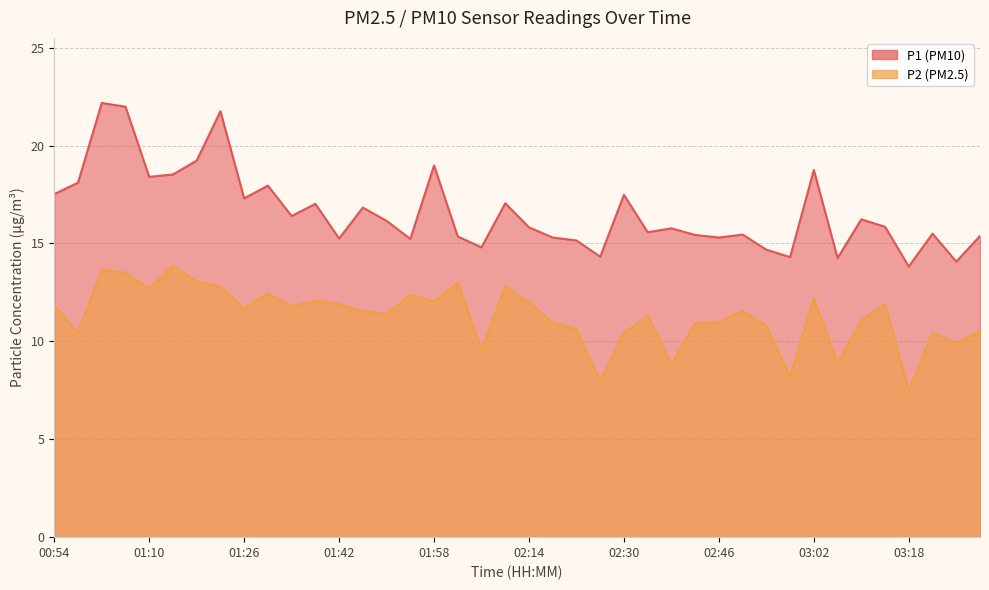

What is the average value of the P1 series?

16.6